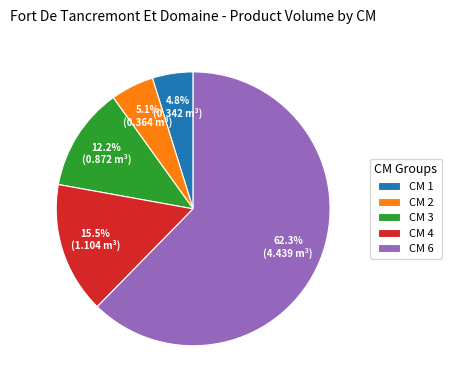

What is the largest slice in the pie chart?

CM 6